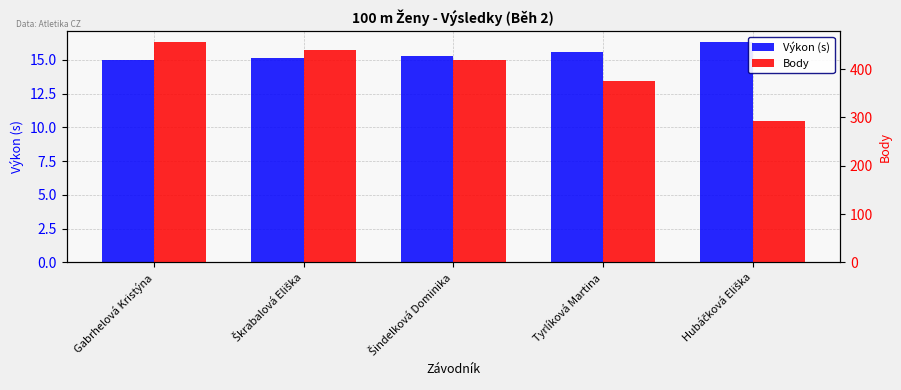

The value of Body at Škrabalová Eliška is 260.3. True or false?

False